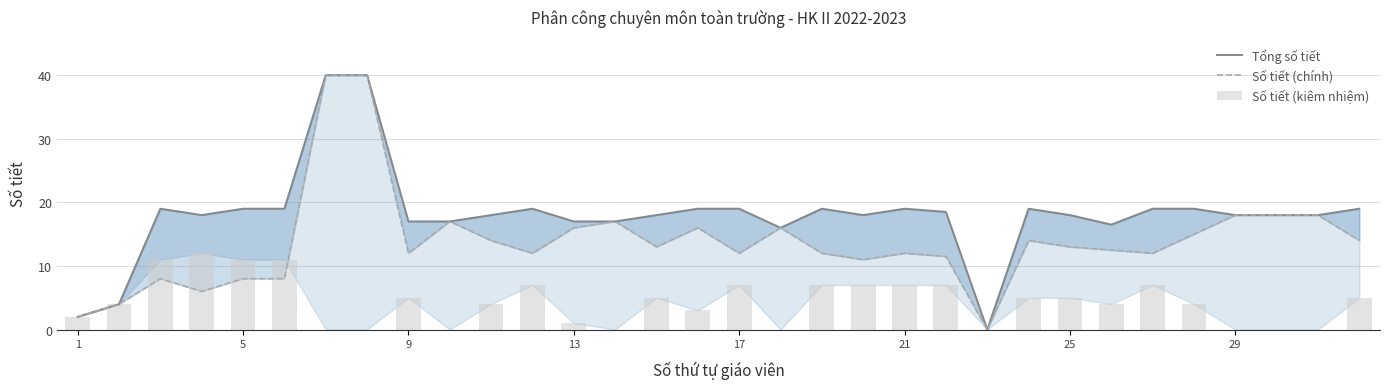

Which series has the largest total across all categories?

Tổng số tiết